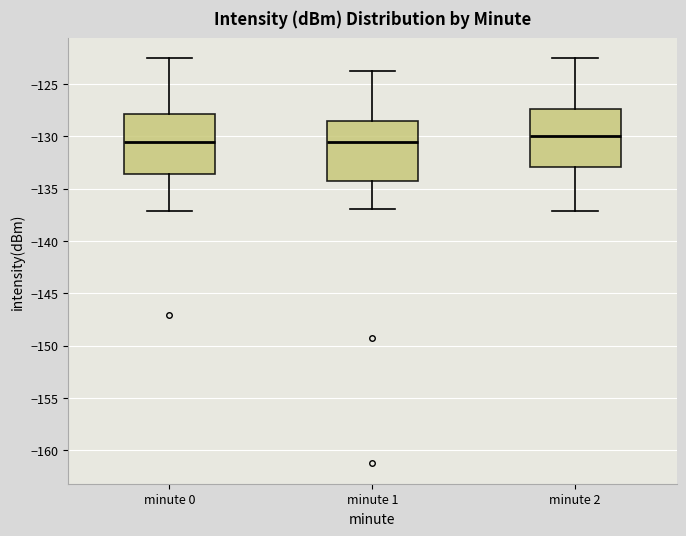

Reading left to right, transcribe this box plot: for each box, give where its median line is, the range the box spans, and where its two whiskers end, as read against the y-axis. The values are not printed on the chart, so give them approximately, as read against the axis.

minute 0: median -130.5, box -133.5 to -128.0, whiskers -137.0 to -122.5
minute 1: median -130.5, box -134.0 to -128.5, whiskers -137.0 to -124.0
minute 2: median -130.0, box -133.0 to -127.5, whiskers -137.0 to -122.5